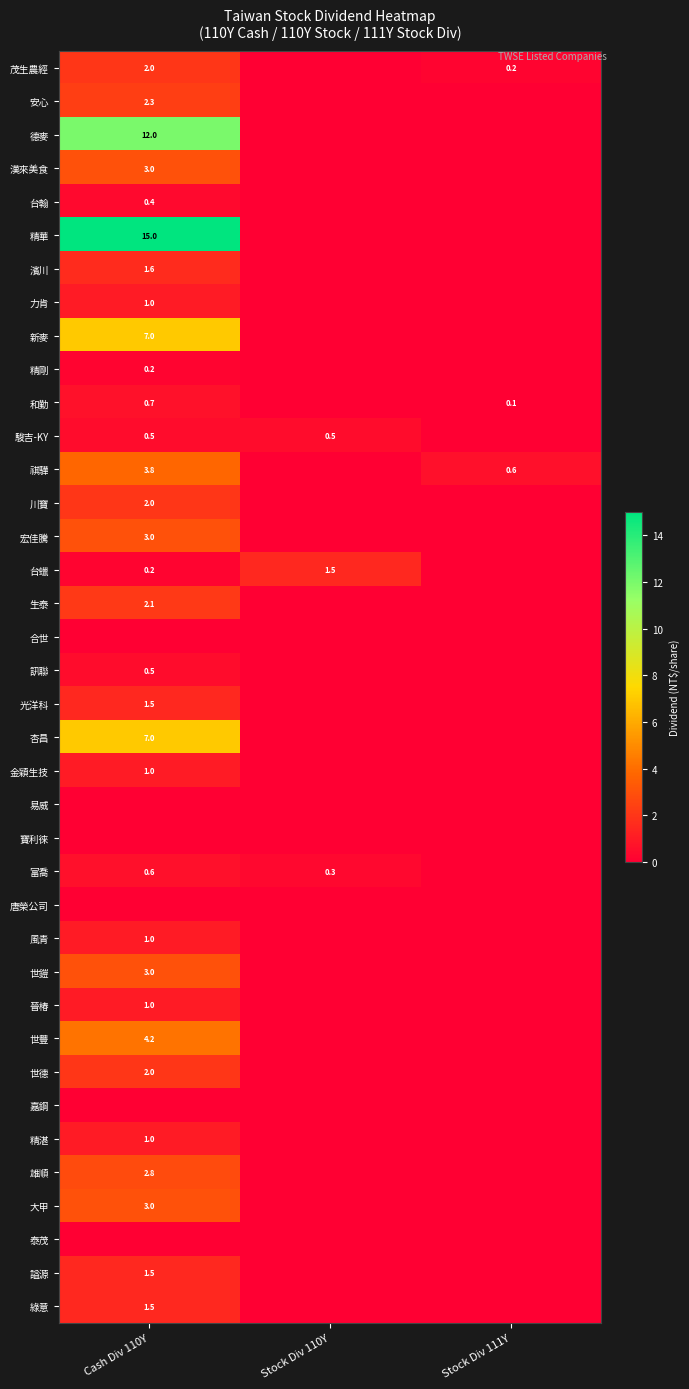

At how many categories does at least one series exceed 9?

1